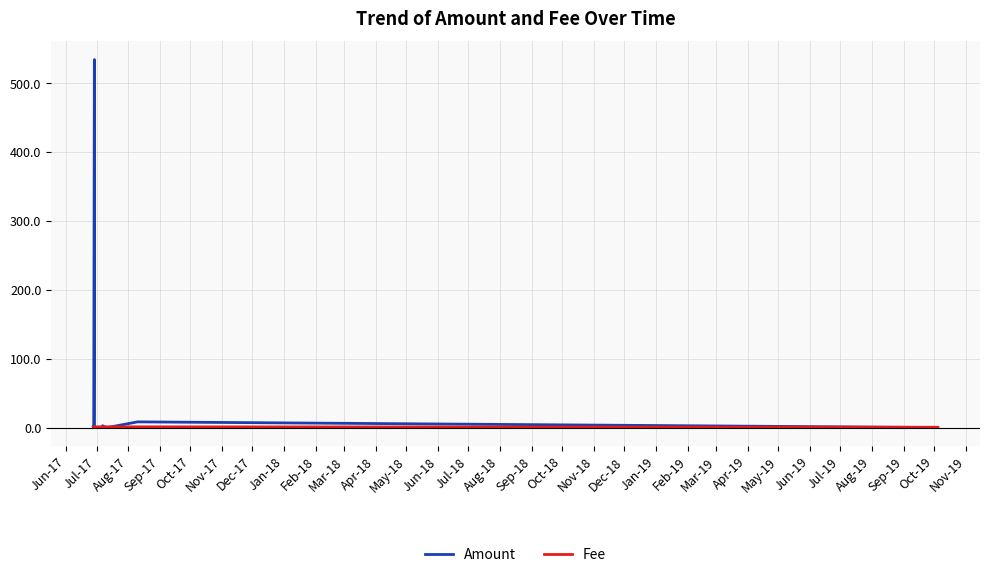

What is the difference between the maximum and minimum values in the Amount series?

534.1